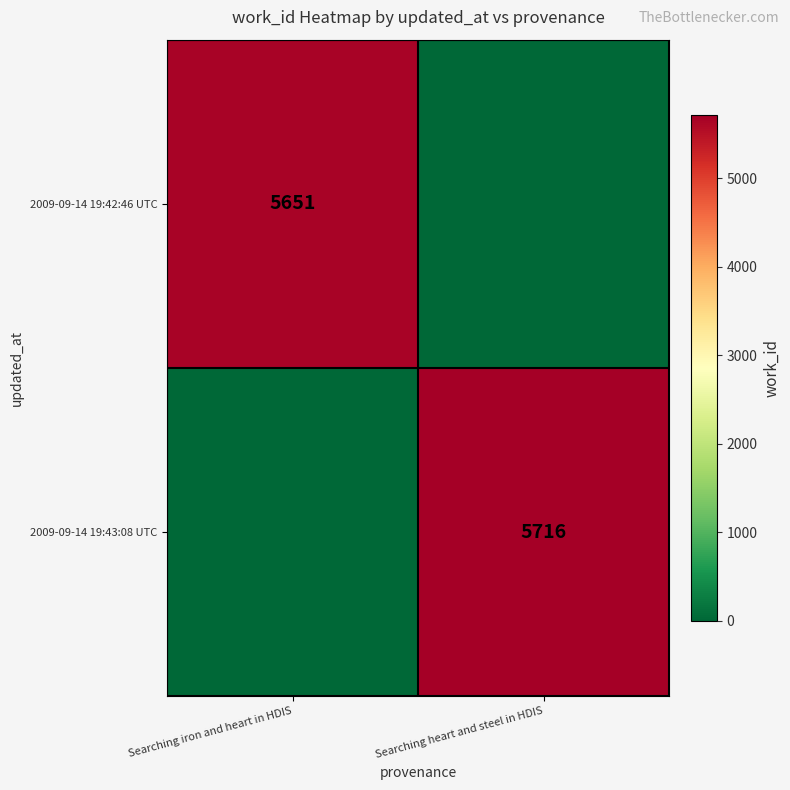

The 2009-09-14 19:43:08 UTC series shows 3895 at Searching heart and steel in HDIS. True or false?

False